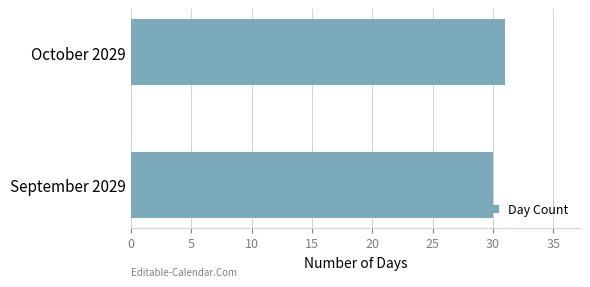

Reading bottom to top, list all the values displayed in this chart.

30	31